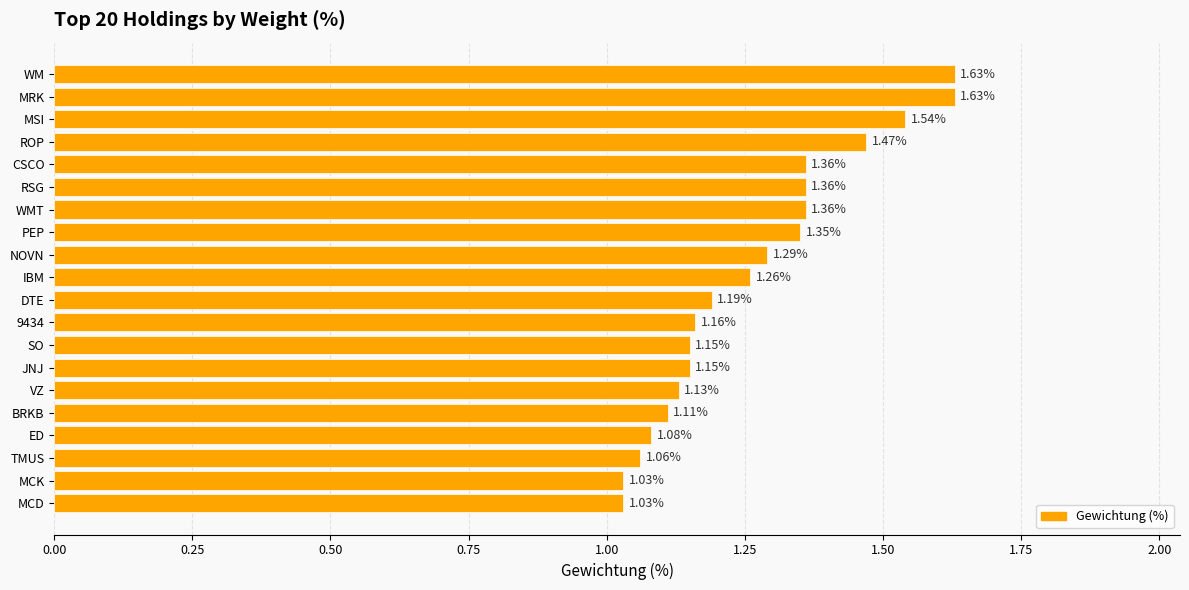

What is the difference between the second highest and second lowest values?

0.6